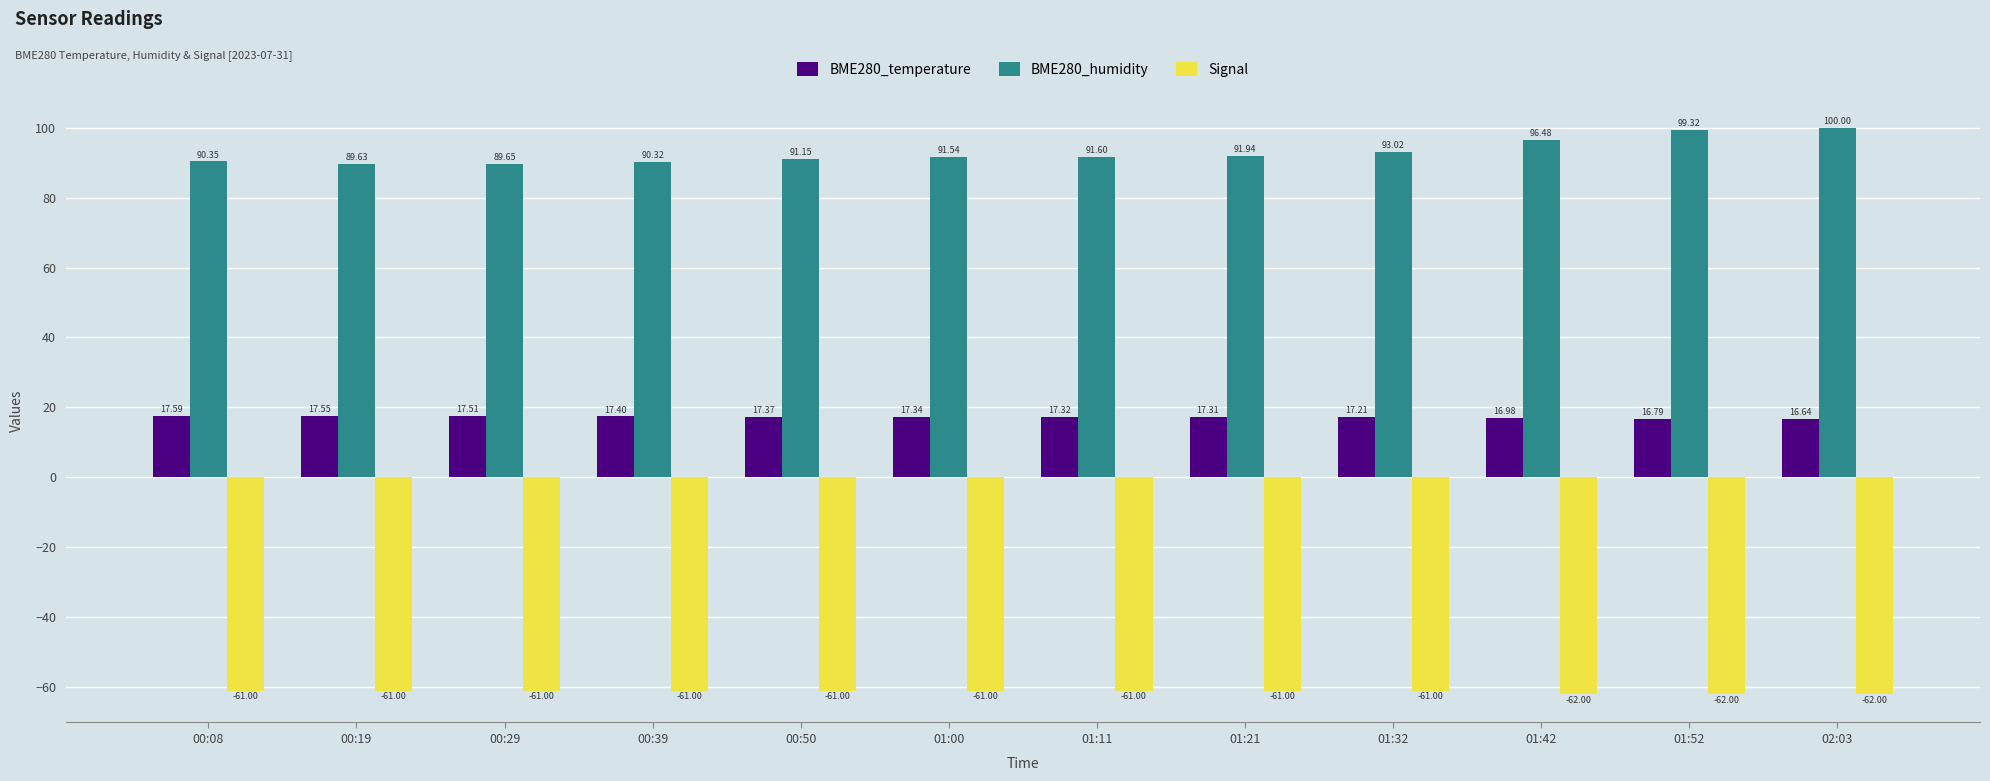

How many values in the BME280_temperature series exceed 17?

9